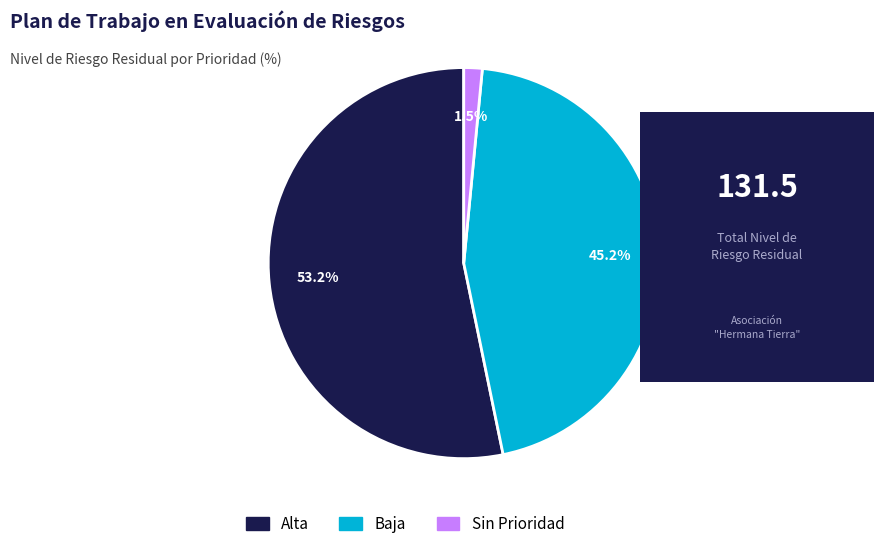

Between Baja and Alta, which is larger?

Alta